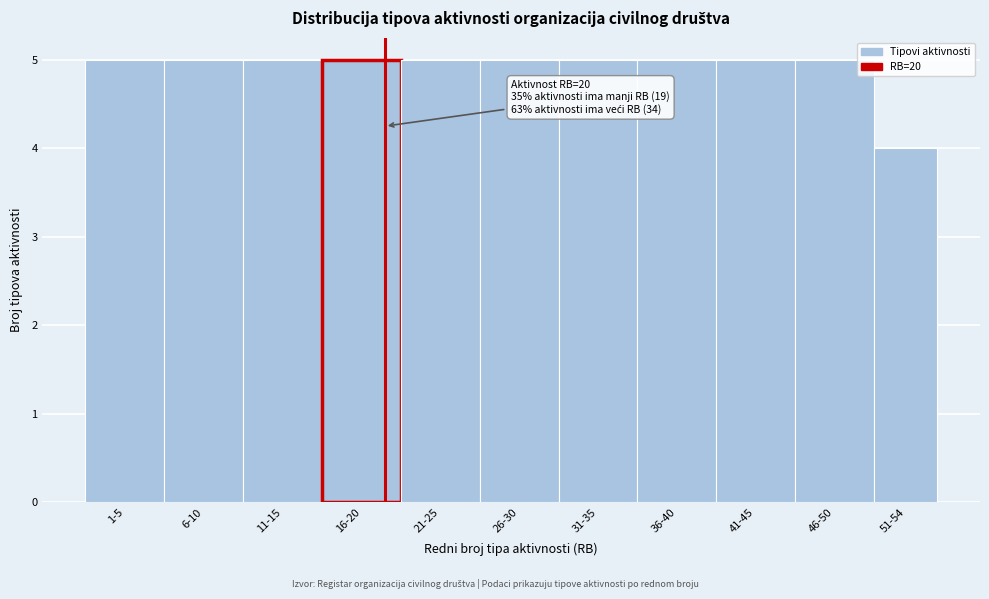

Reading left to right, what are all the values shown in this chart?

1-5=5	6-10=5	11-15=5	16-20=5	21-25=5	26-30=5	31-35=5	36-40=5	41-45=5	46-50=5	51-54=4